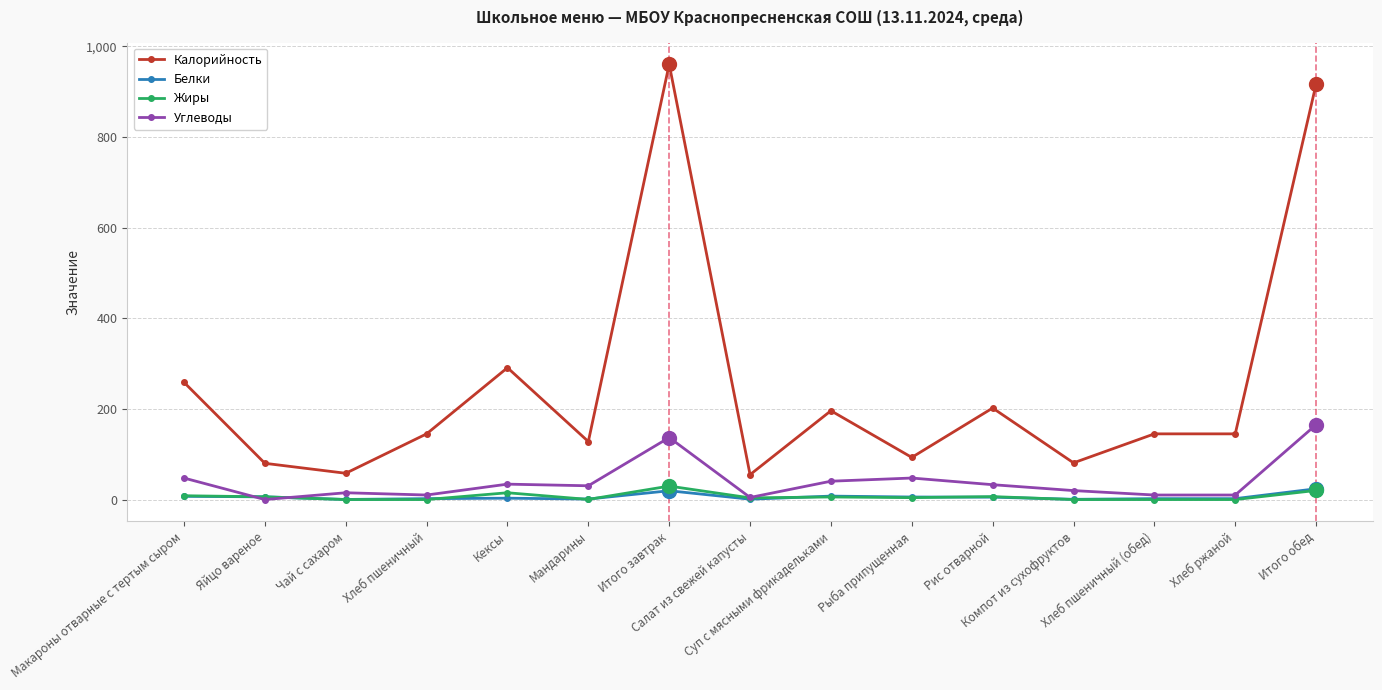

Which series has the largest range (max minus min)?

Калорийность